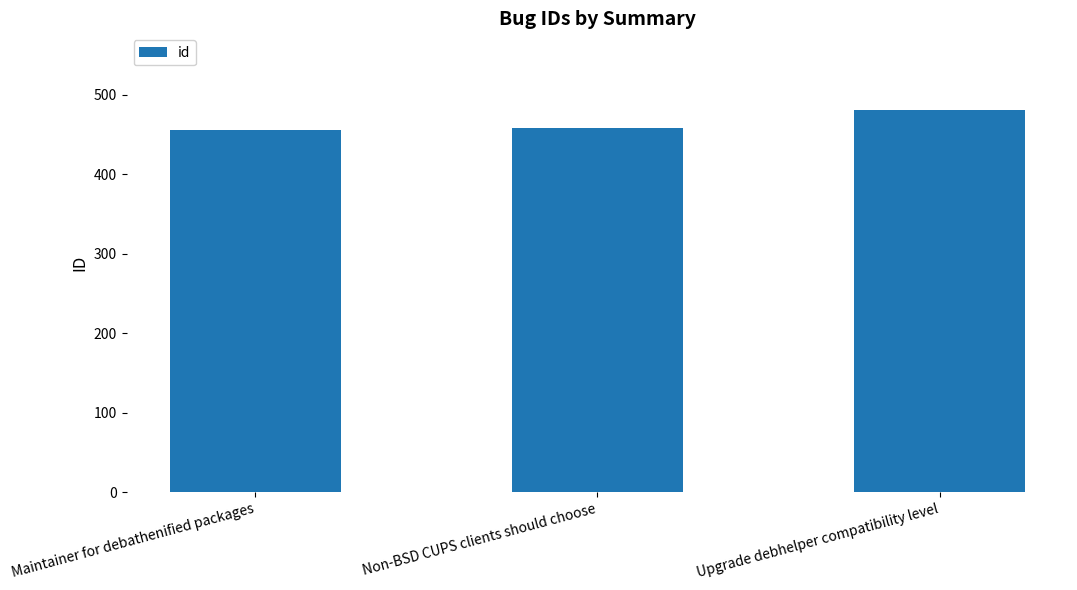

The value at Maintainer for debathenified packages is 456. True or false?

True